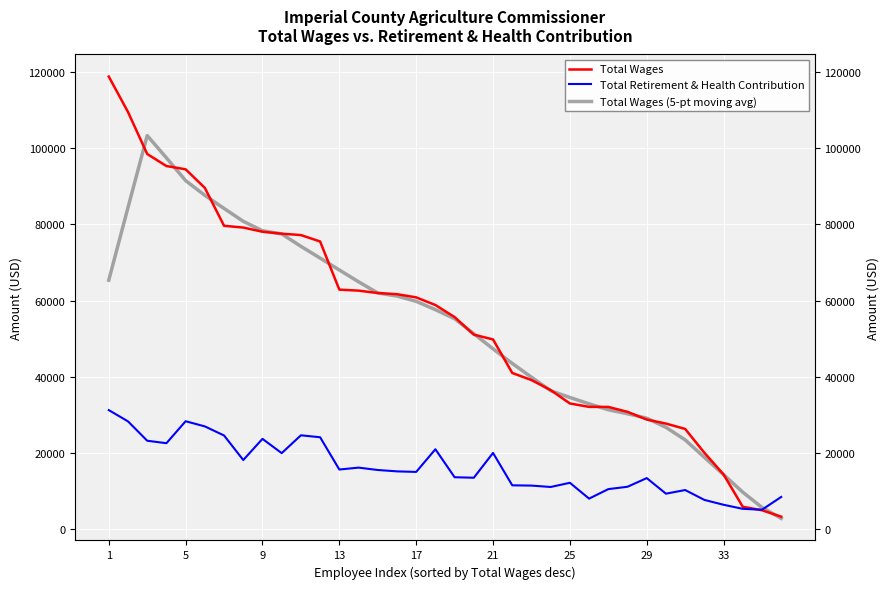

Reading right to left, transcribe all the data shown in this chart.

Total Wages: 3252.0	4937.0	5846.0	14332.0	20037.0	26295.0	27701.0	28763.0	30782.0	32083.0	32091.0	32988.0	36500.0	39138.0	41000.0	49806.0	51063.0	55679.0	58846.0	60853.0	61693.0	61994.0	62627.0	62885.0	75533.0	77220.0	77581.0	78100.0	79193.0	79660.0	89614.0	94490.0	95351.0	98511.0	109552.0	118851.0
Total Retirement & Health Contribution: 8440.0	5079.0	5308.0	6376.0	7656.0	10250.0	9294.0	13385.0	11109.0	10490.0	7993.0	12152.0	11051.0	11416.0	11488.0	19996.0	13482.0	13610.0	20964.0	15008.0	15153.0	15513.0	16135.0	15637.0	24114.0	24625.0	19940.0	23691.0	18129.0	24581.0	26964.0	28321.0	22549.0	23199.0	28287.0	31246.0
Total Wages (5-pt moving avg): 2807.0	5673.4	9680.8	14289.4	18842.2	23425.6	26715.6	29124.8	30284.0	31341.4	32888.8	34560.0	36343.4	39886.4	43501.4	47337.2	51278.8	55249.4	57626.8	59813.0	61202.6	62010.4	64946.4	68051.8	71169.2	74263.8	77525.4	78350.8	80829.6	84211.4	87661.6	91525.2	97503.6	103351.0	84453.0	65382.8